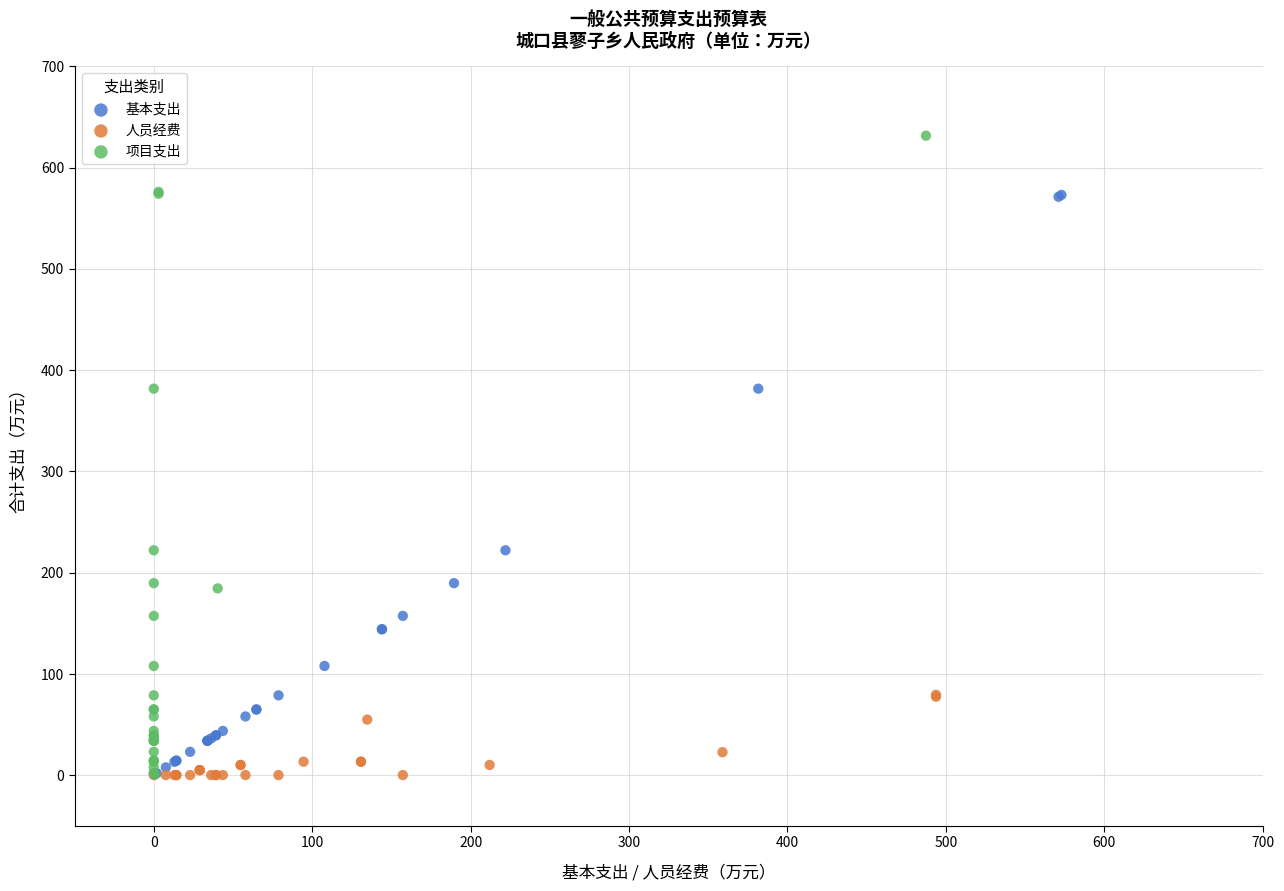

Which series reaches the maximum Y coordinate?

项目支出